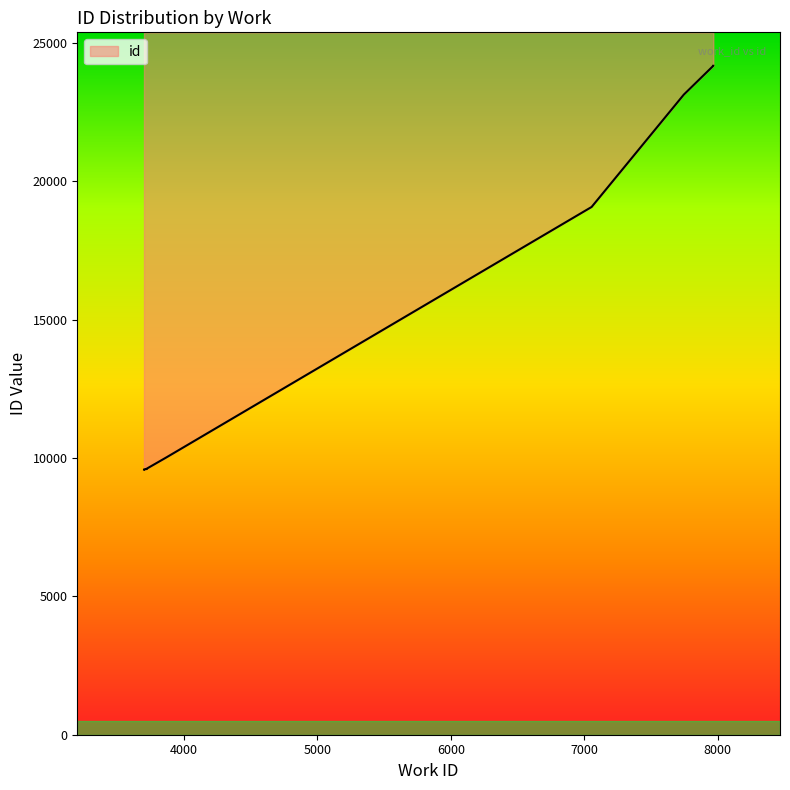

Read the value at 7967, to the nearest 50.

24150